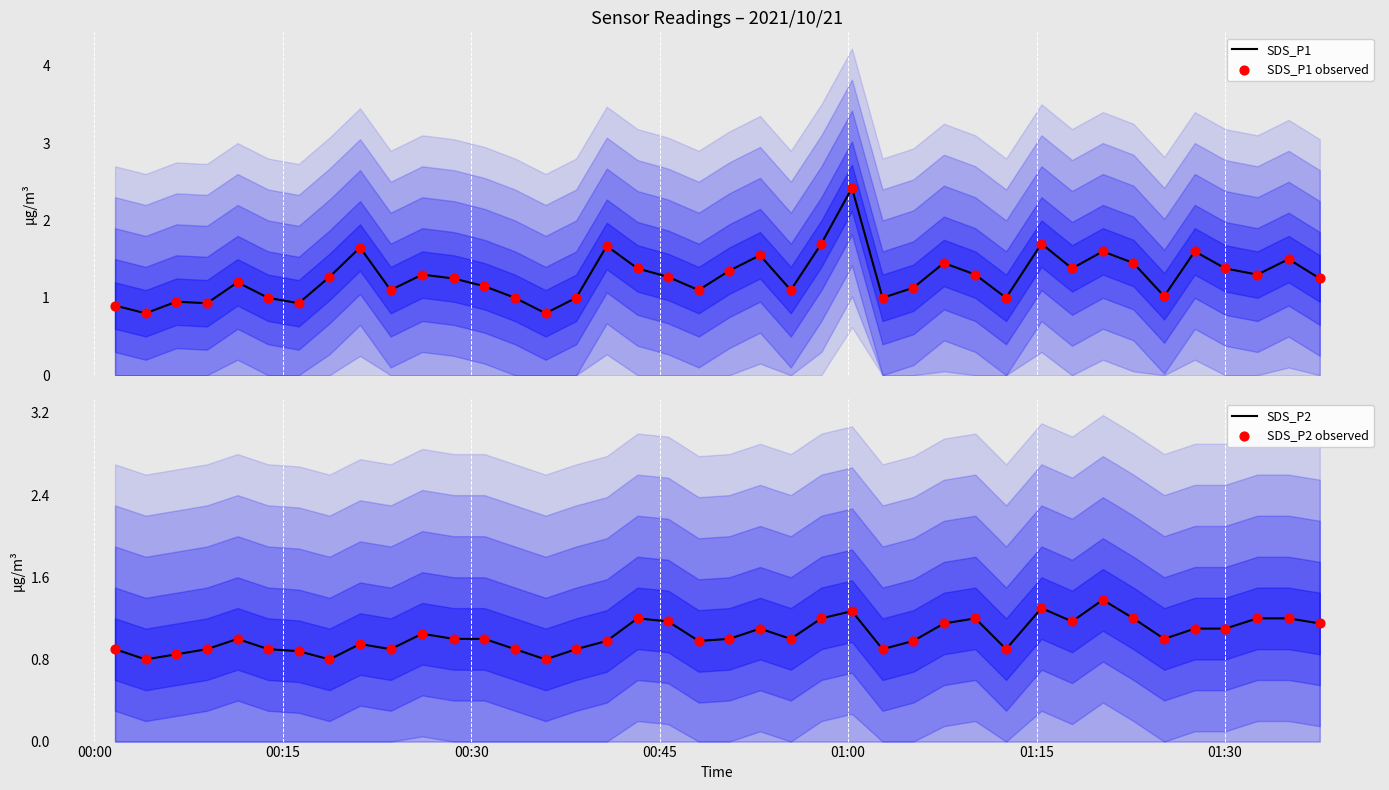

What is the lowest value of the SDS_P1 series?

0.8